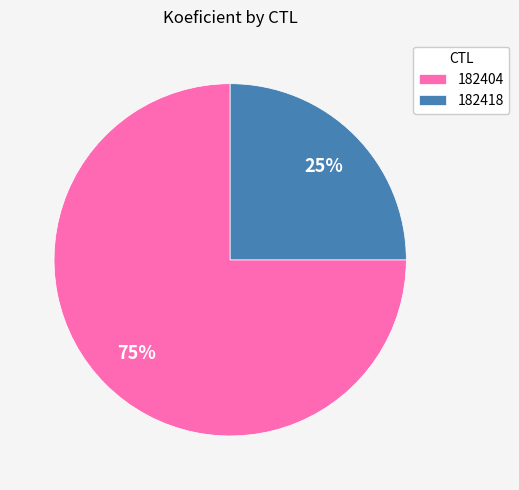

How many slices are in this pie chart?

2